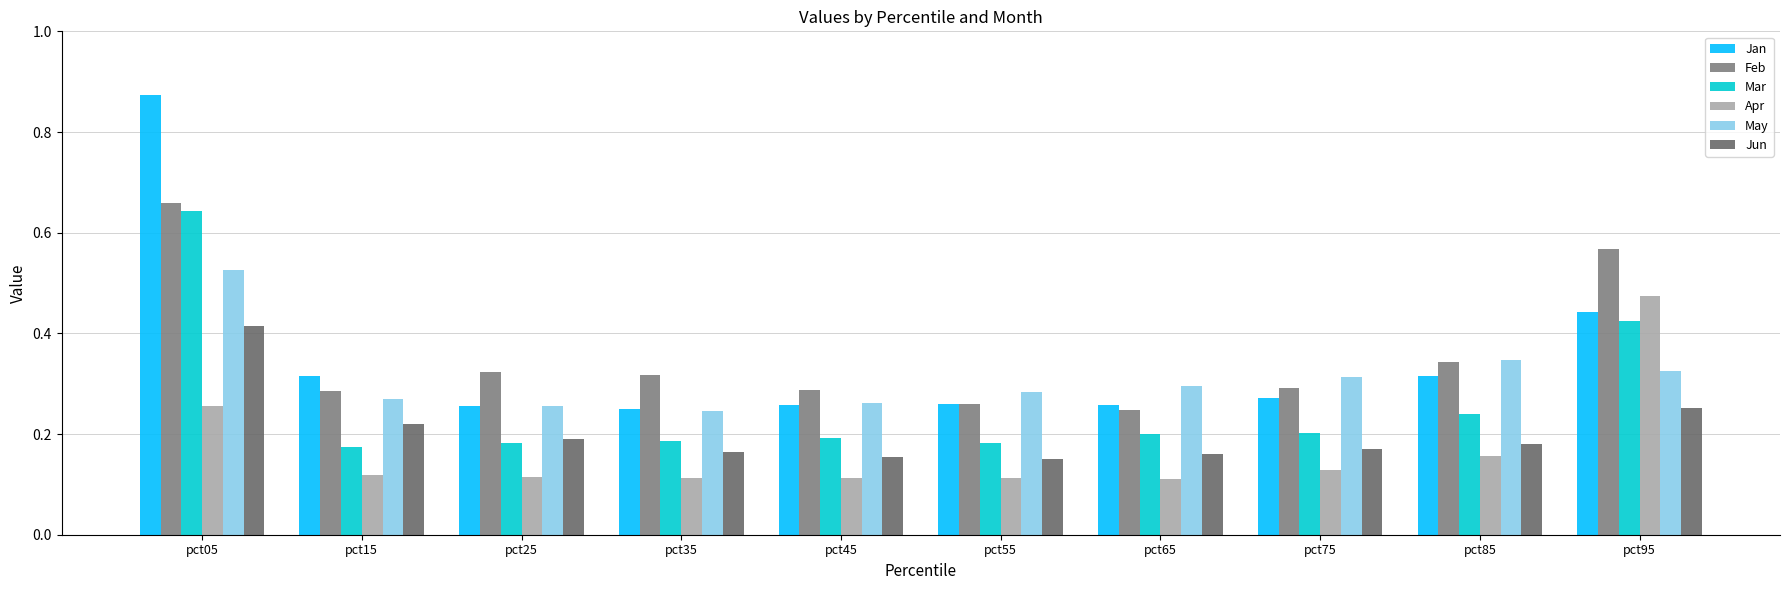

At which label is Feb closest to 0?

pct65